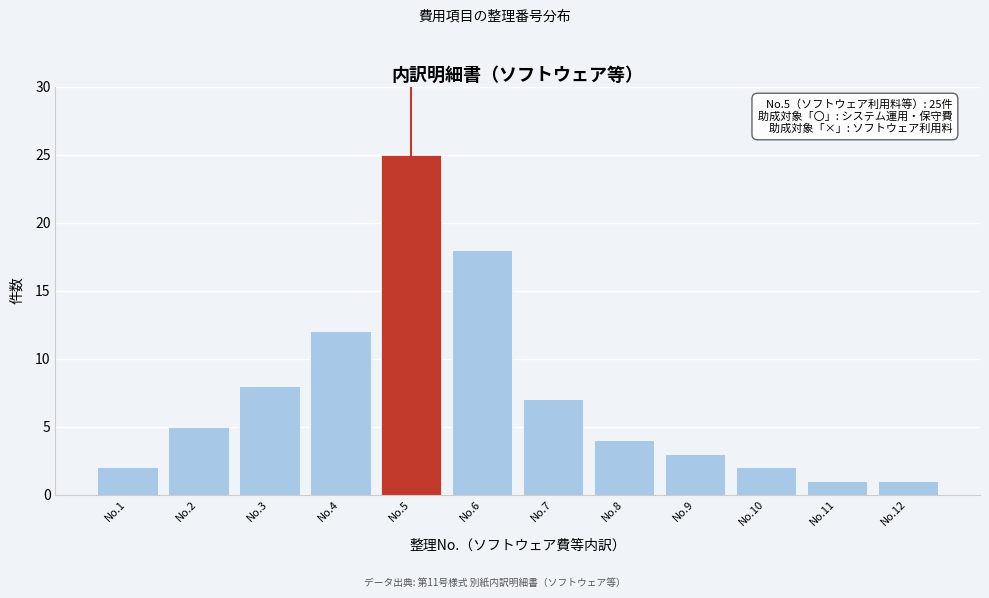

Reading left to right, transcribe all the data shown in this chart.

2	5	8	12	25	18	7	4	3	2	1	1